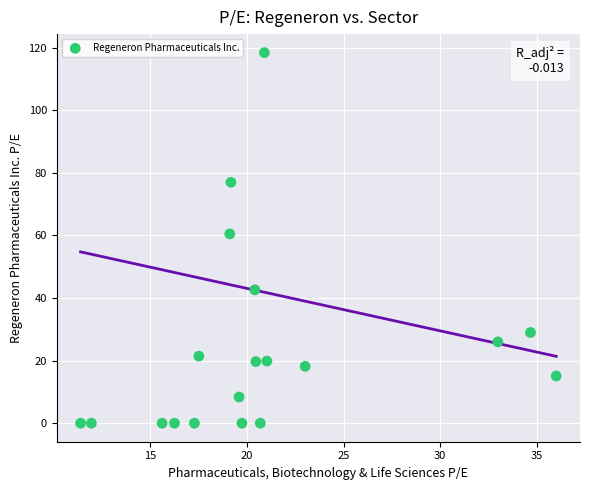

What is the range of Y values (max minus min)?

118.4